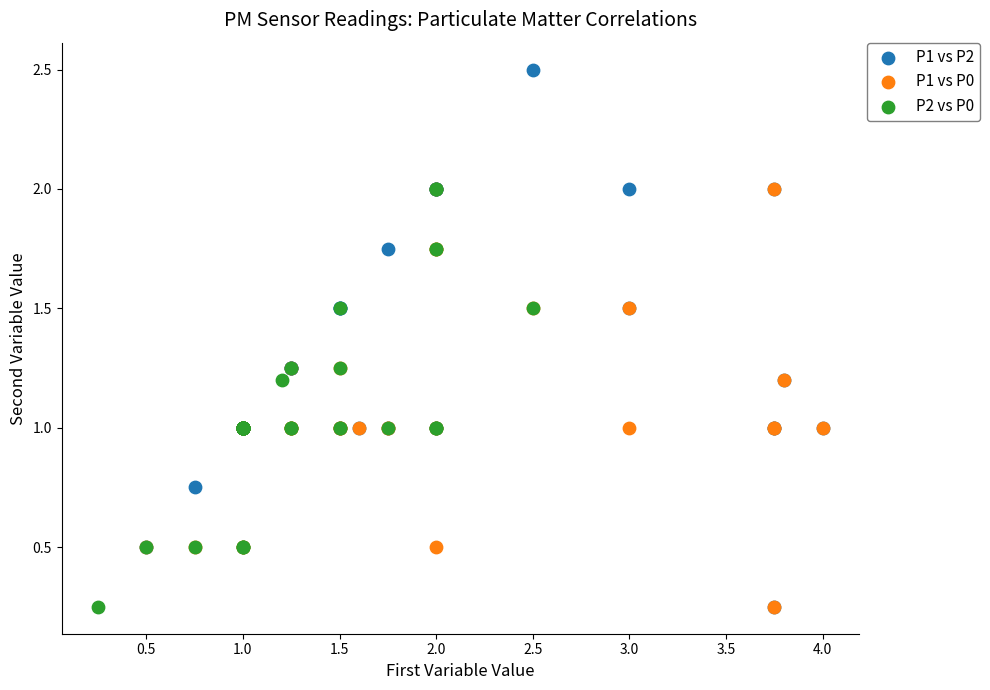

Which series contains the highest Y value?

P1 vs P2